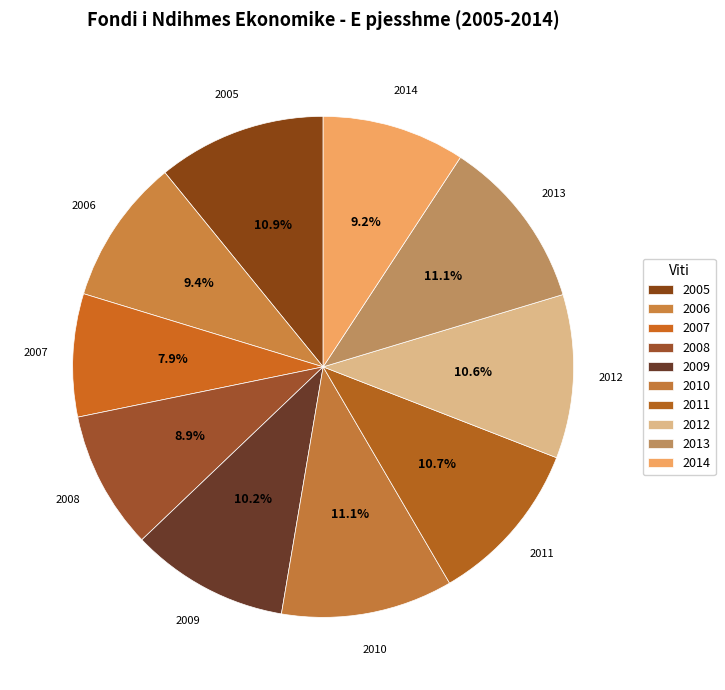

How many segments does this pie chart have?

10